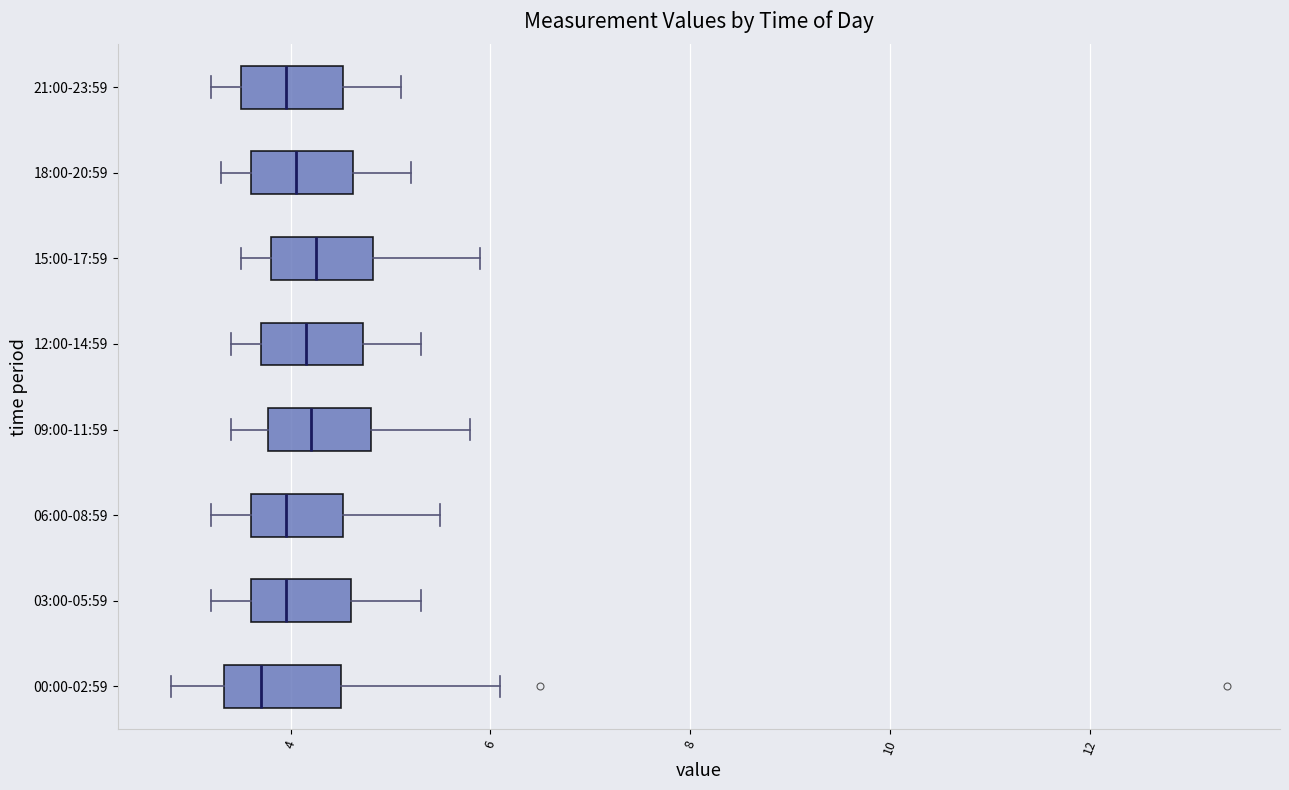

Where does the left whisker of the box for 15:00-17:59 end on the x-axis? The values are not printed on the chart, so give them approximately, as read against the axis.

3.6